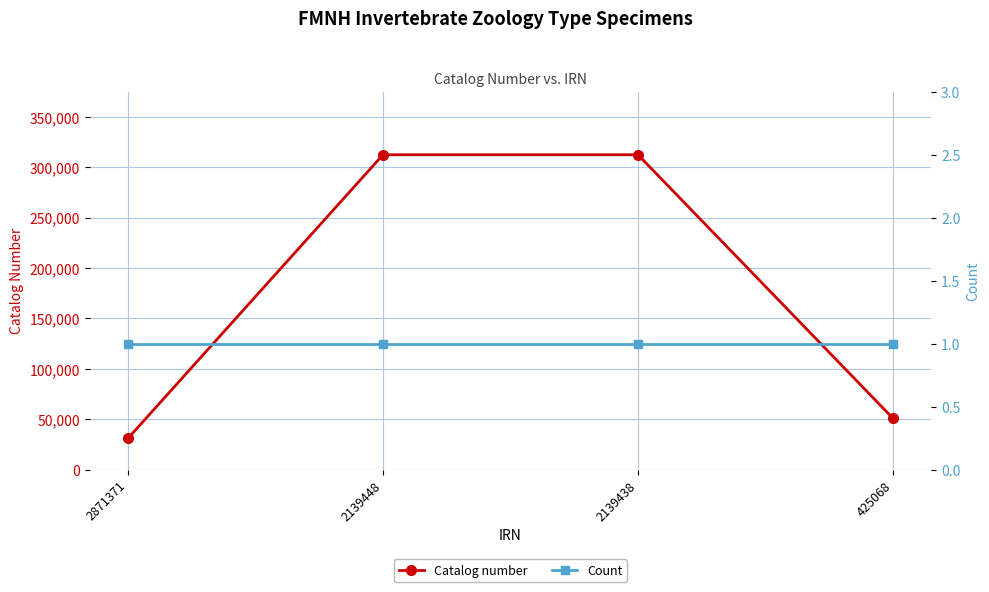

True or false: Catalog number and Count cross at least once.

False